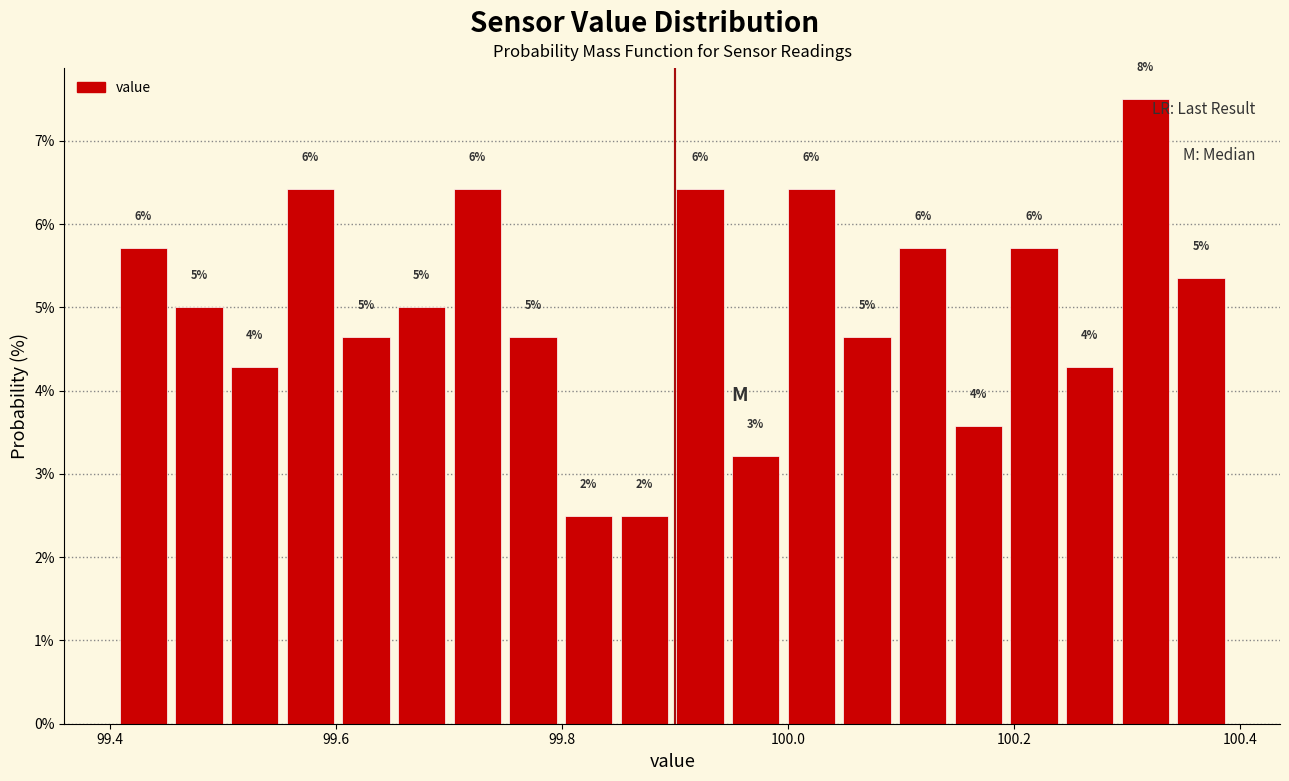

Around what value on the x-axis is the tallest bar? Give the approximate position of its centre, as read against the axis.

100.32